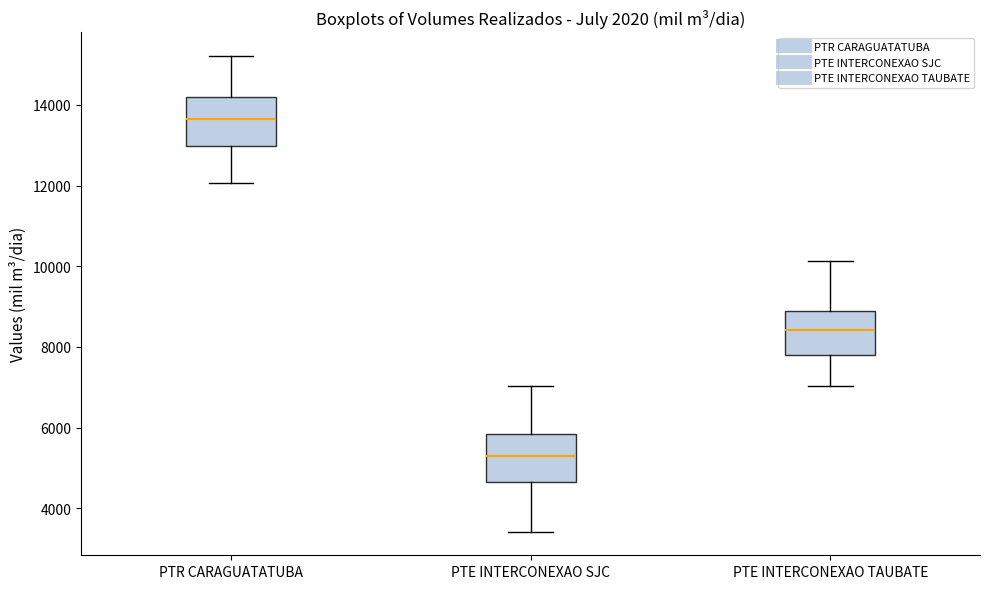

Which box has the lowest median line?

PTE INTERCONEXAO SJC